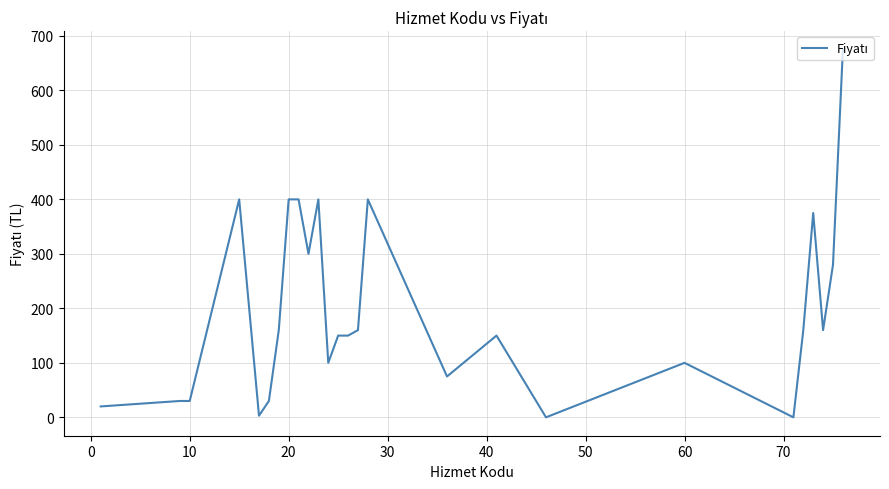

What is the maximum value shown in the chart?

675